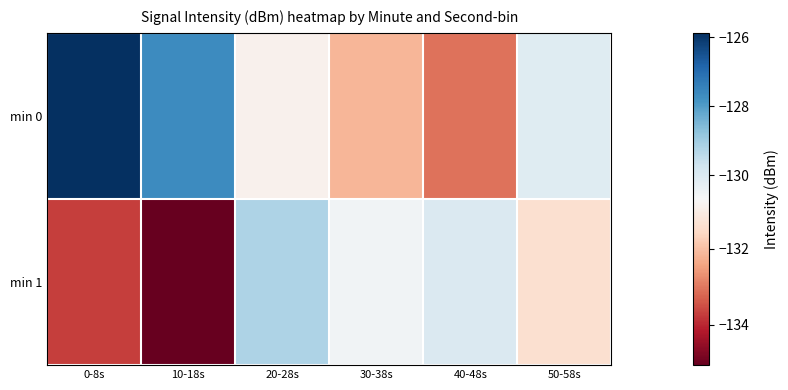

What is the total value across all series at 50-58s?

-261.5